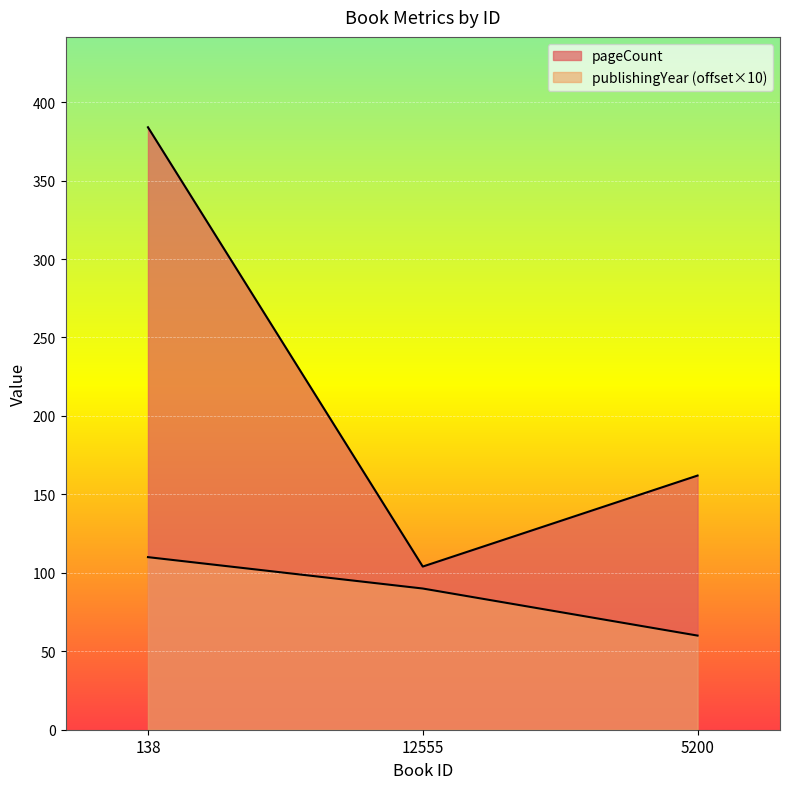

Reading right to left, transcribe all the data shown in this chart.

pageCount: 162	104	384
publishingYear: 60	90	110